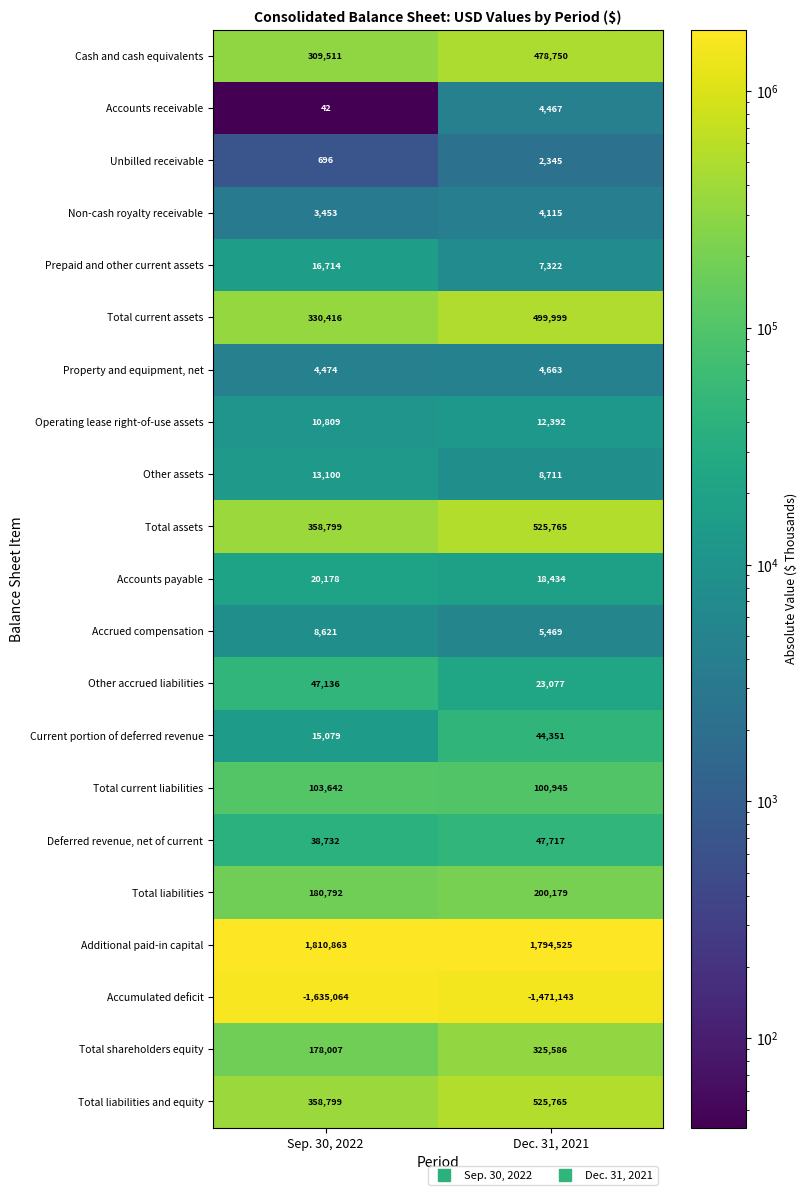

What is the minimum value shown in the chart?

-1635064